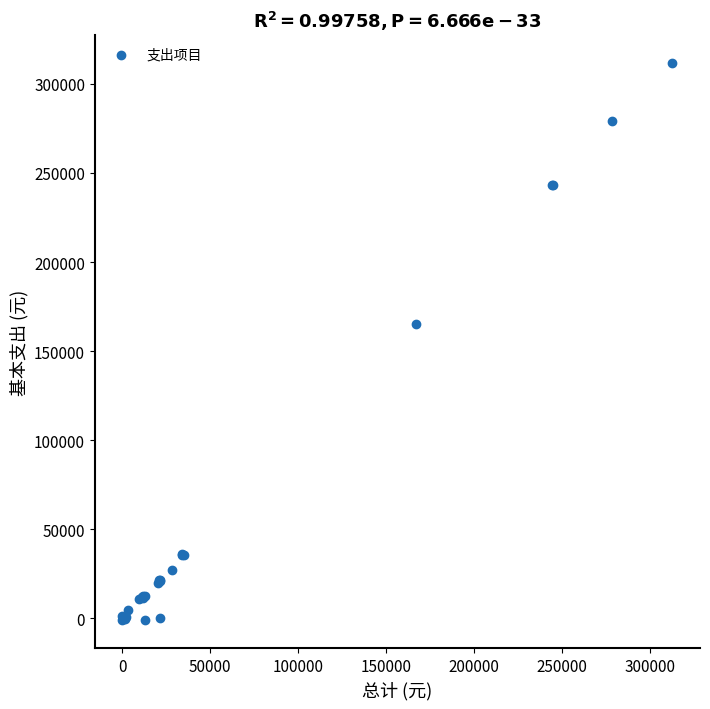

What Y value in the scatter plot is closest to 155191?

165379.3